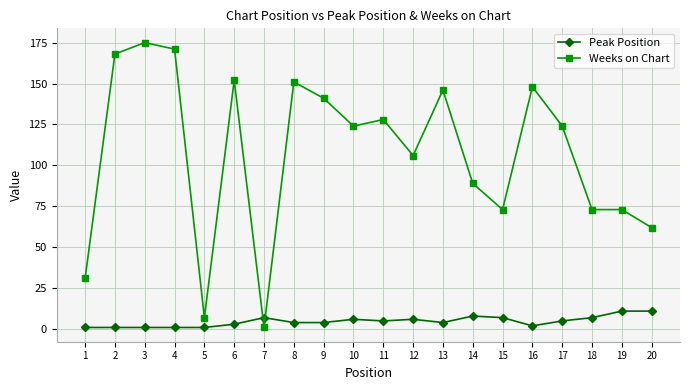

What is the maximum value for Weeks on Chart?

175